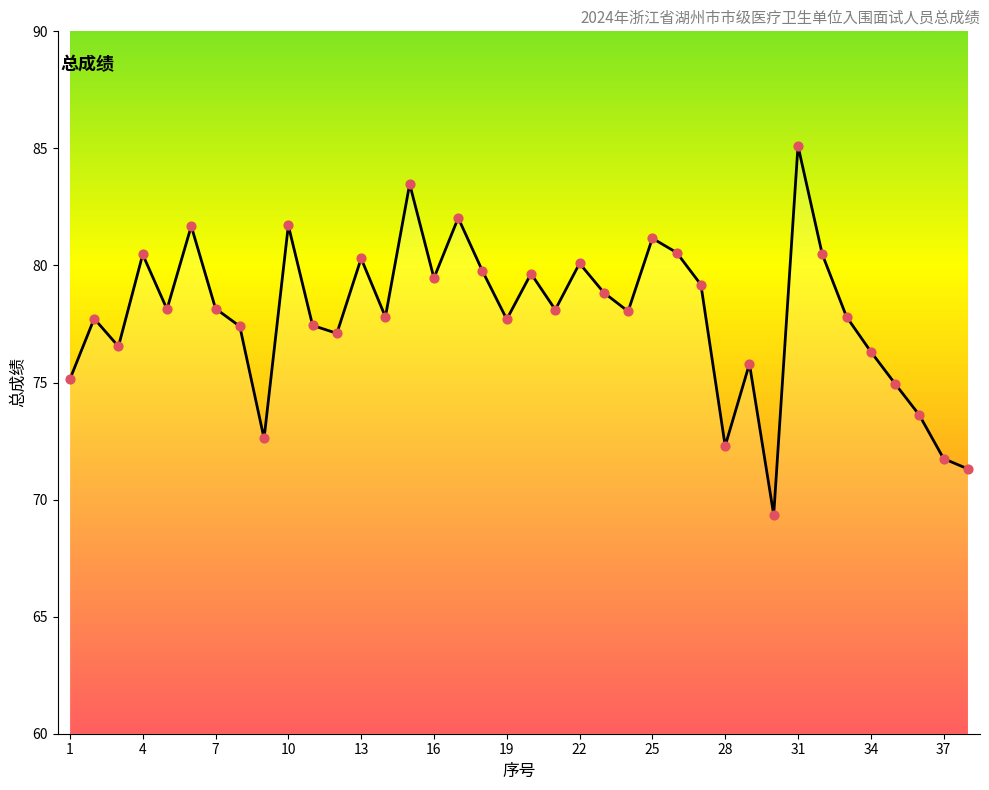

What is the greatest value displayed?

85.1